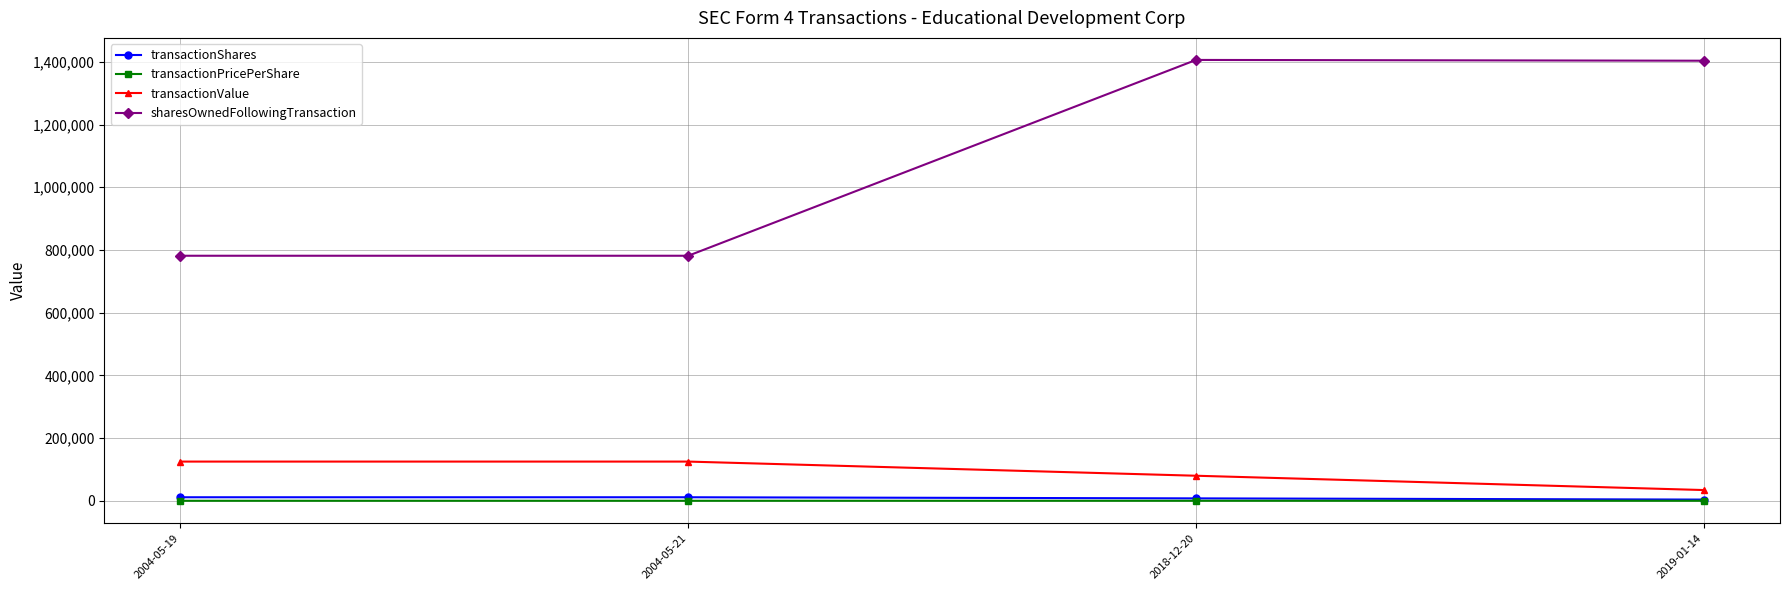

At which category is the sum across all series the highest?

2018-12-20